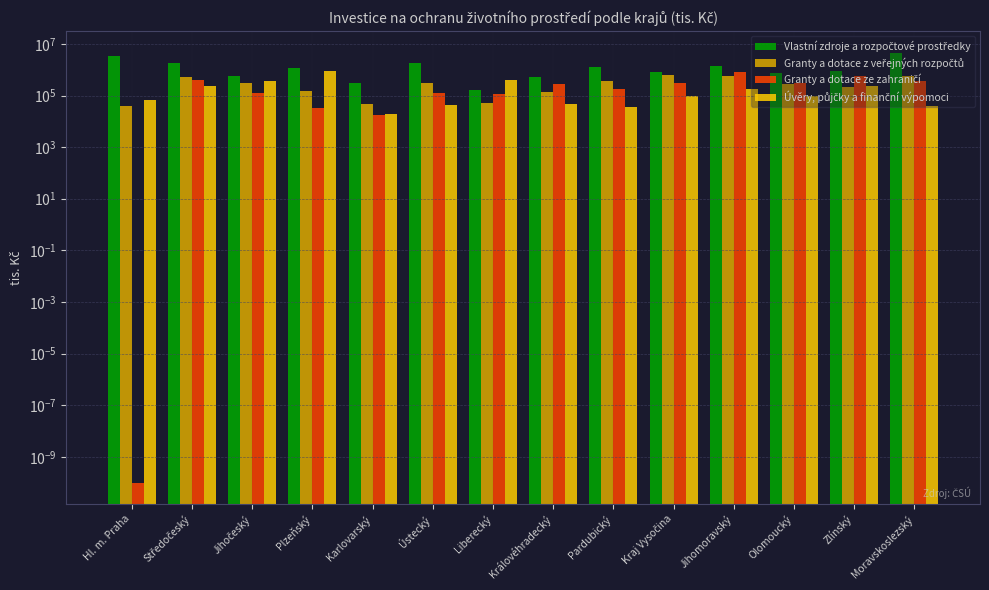

Reading right to left, extract all data points from this chart.

Vlastní zdroje a rozpočtové prostředky: 4626042.0	898893.0	753087.0	1449545.0	809193.0	1231604.0	522115.0	157135.0	1892267.0	312343.0	1144043.0	590415.0	1830531.0	3499035.0
Granty a dotace z veřejných rozpočtů: 596634.0	211497.0	275971.0	569153.0	636523.0	360967.0	133269.0	50432.0	298980.0	45507.0	149616.0	308157.0	542602.0	41049.0
Granty a dotace ze zahraničí: 362380.0	559933.0	314741.0	813137.0	317260.0	181670.0	276888.0	114586.0	123819.0	17378.0	33415.0	129074.0	400957.0	0.0
Úvěry, půjčky a finanční výpomoci: 38605.0	224561.0	93382.0	180191.0	94659.0	35621.0	48066.0	400797.0	43507.0	19605.0	926033.0	353169.0	226602.0	69164.0